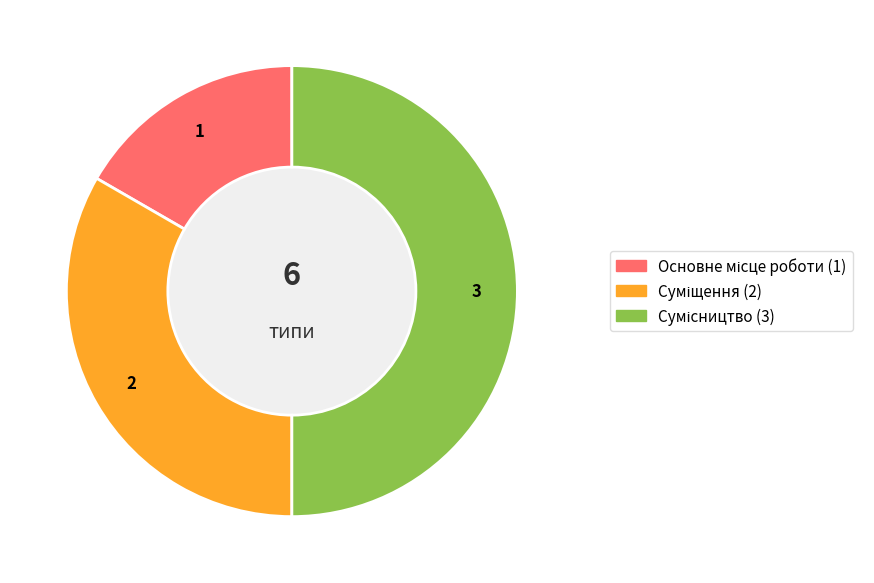

Do Сумісництво and Суміщення together represent more than half of the pie?

Yes